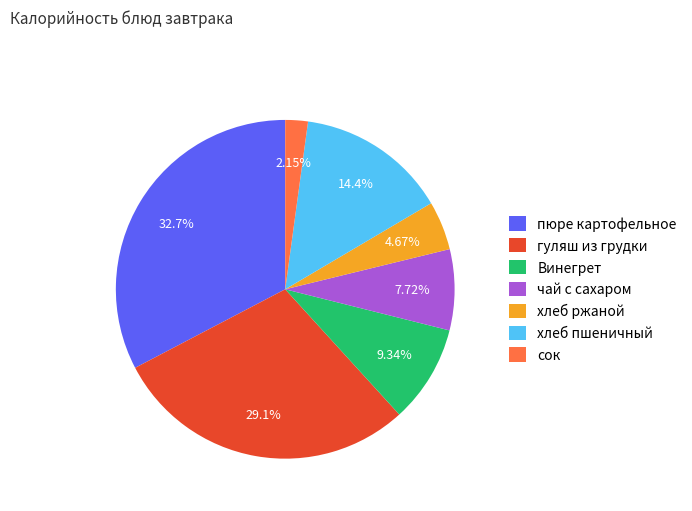

To the nearest percent, what is the difference between the чай с сахаром and хлеб ржаной slice percentages?

3%